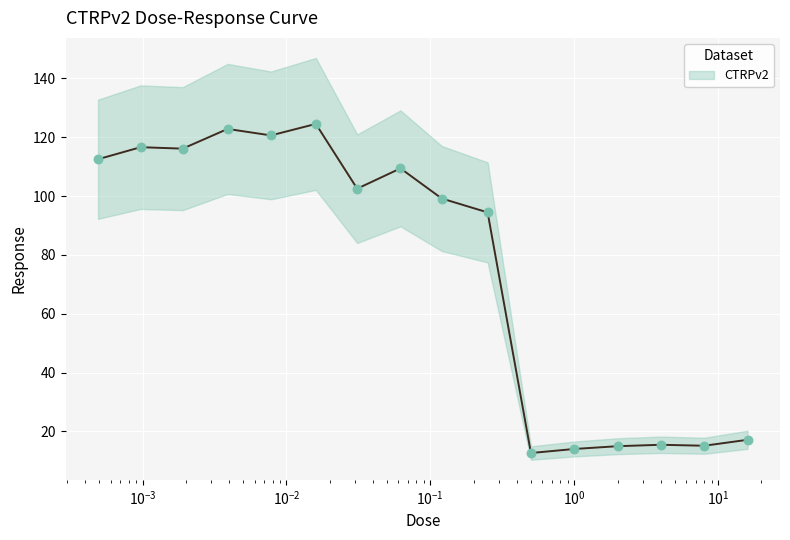

What is the change in value from 0.00049 to 0.25?

-18.1